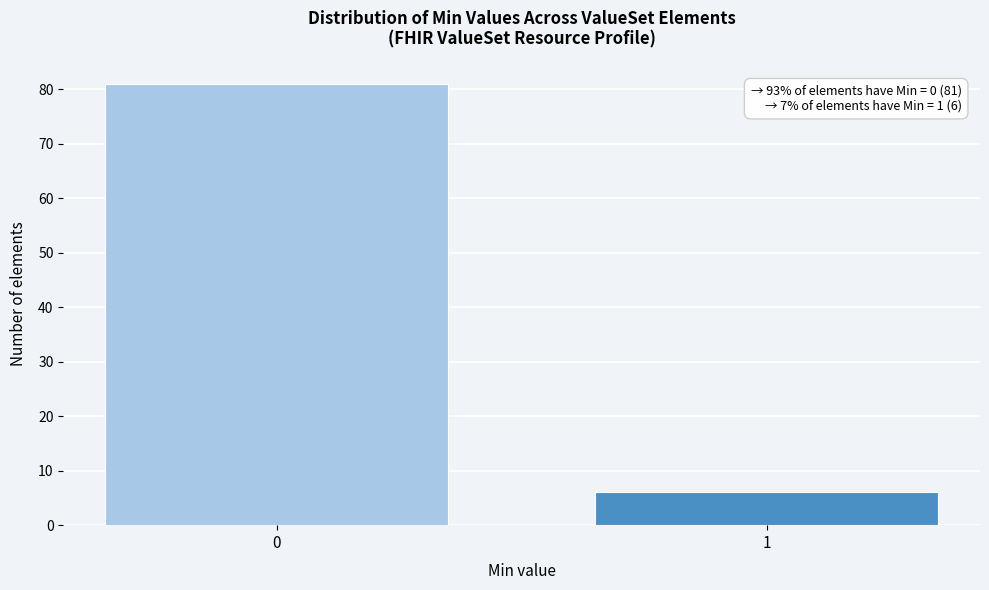

Reading left to right, list all the values displayed in this chart.

0=81	1=6